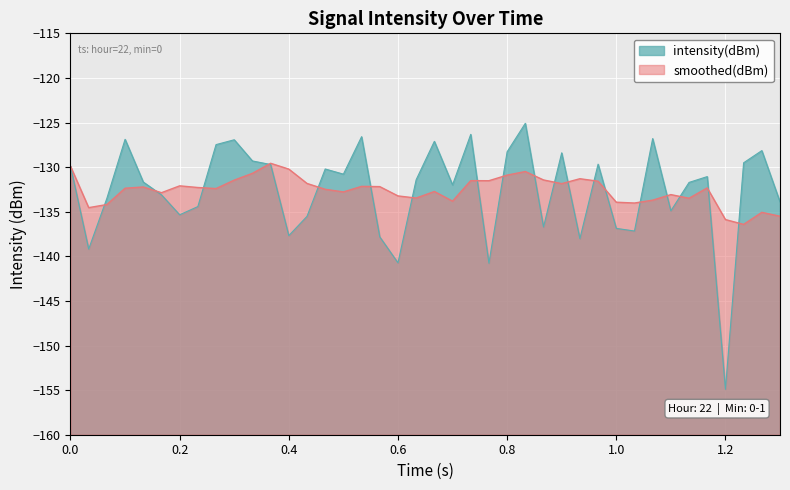

Count the number of categories in the chart.

40